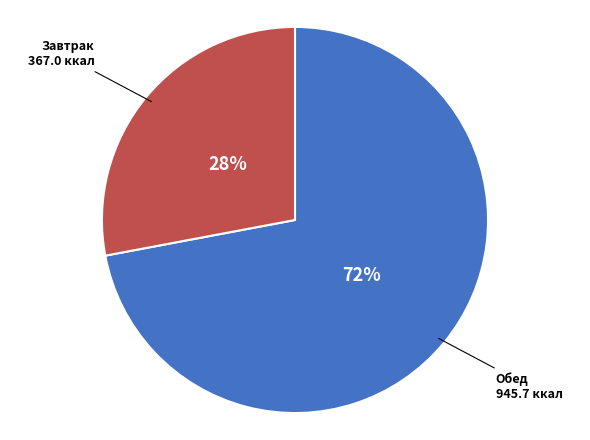

Is there any slice that represents more than half of the pie?

Yes